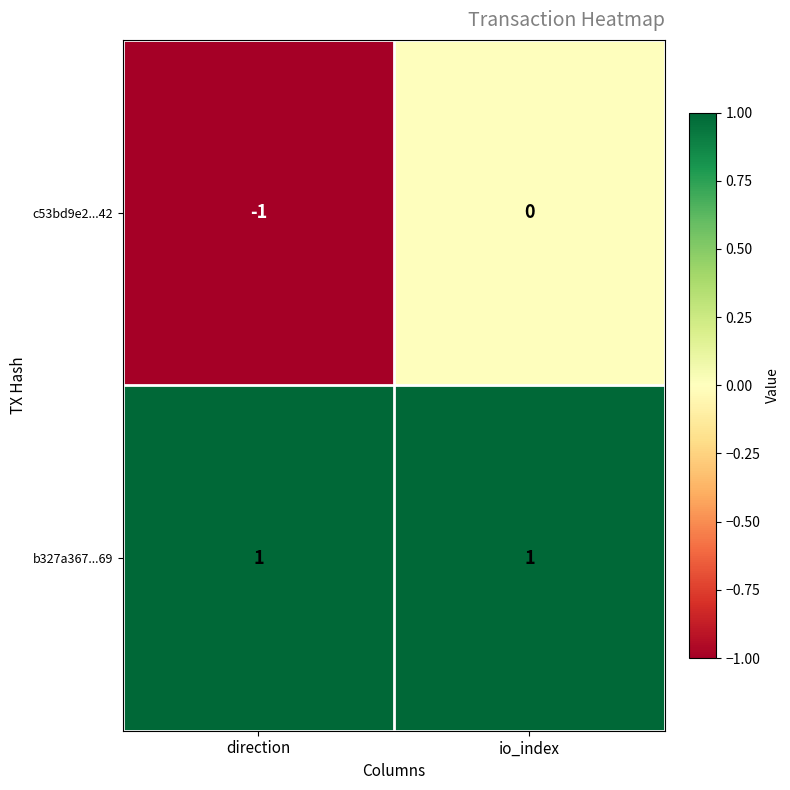

Which label corresponds to the smallest value in the chart?

direction